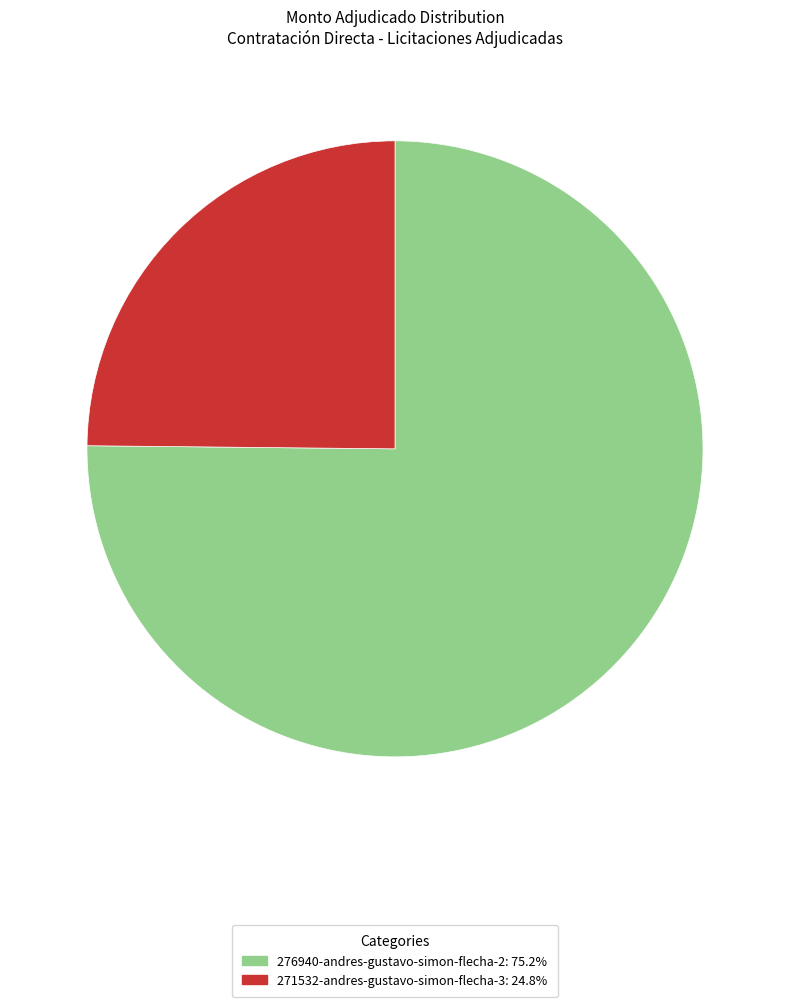

Which category has the biggest portion of the pie?

276940-andres-gustavo-simon-flecha-2